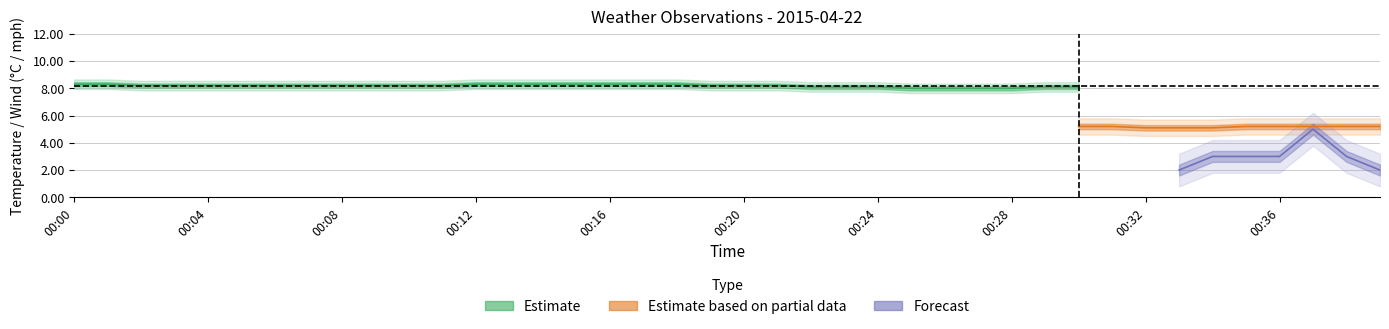

True or false: gust_mph has more than 0 interior local peaks.

True